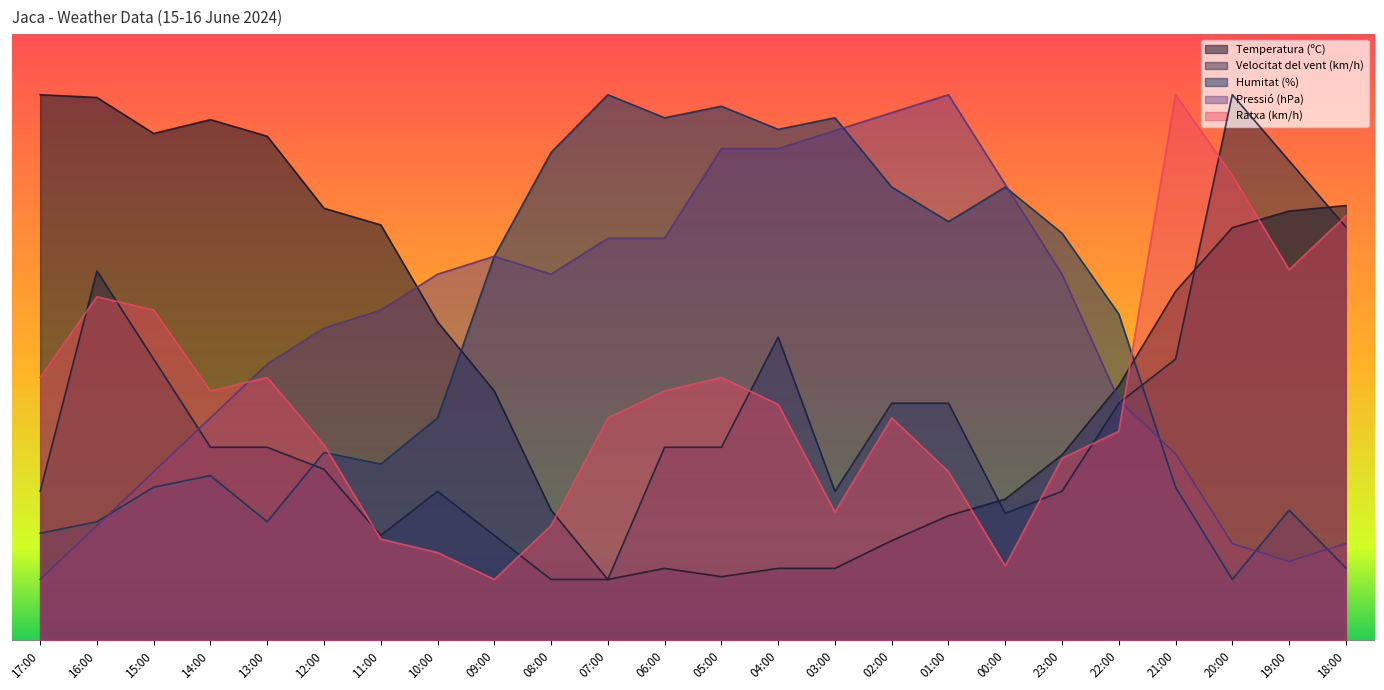

What is the average value of the Temperatura (ºC) series?

47.7